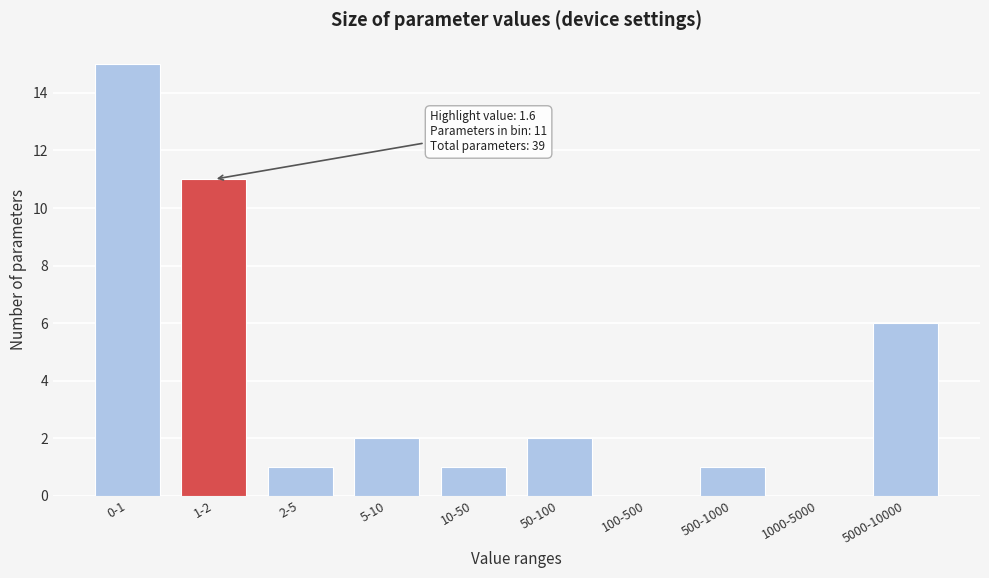

Reading left to right, extract all data points from this chart.

0-1=15	1-2=11	2-5=1	5-10=2	10-50=1	50-100=2	100-500=0	500-1000=1	1000-5000=0	5000-10000=6